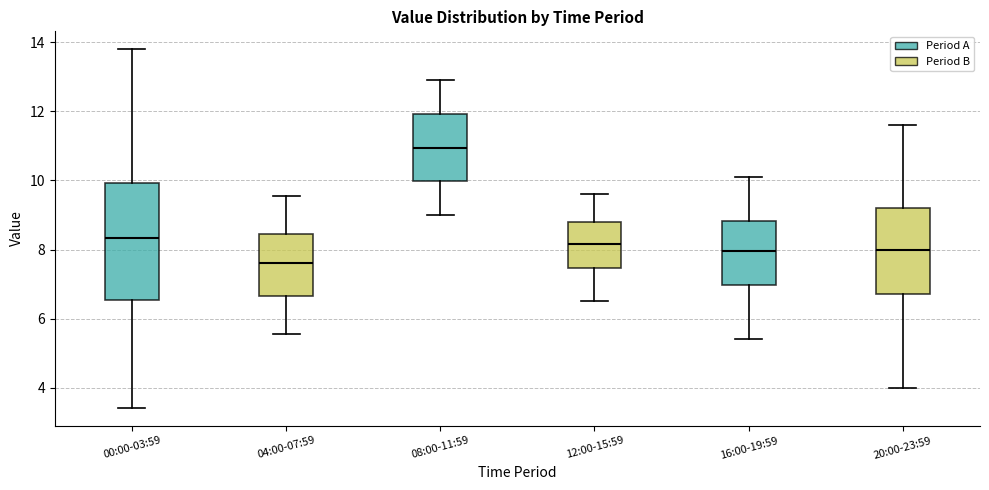

Where does the lower whisker of the box for 04:00-07:59 end on the y-axis? The values are not printed on the chart, so give them approximately, as read against the axis.

5.6